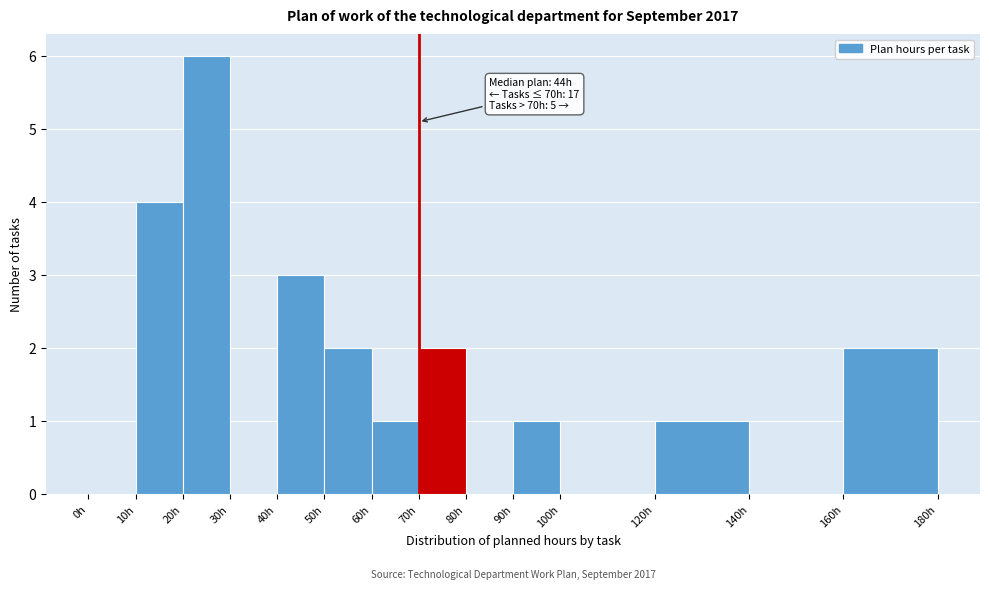

Over which range of the x-axis is the bar tallest?

20 to 30